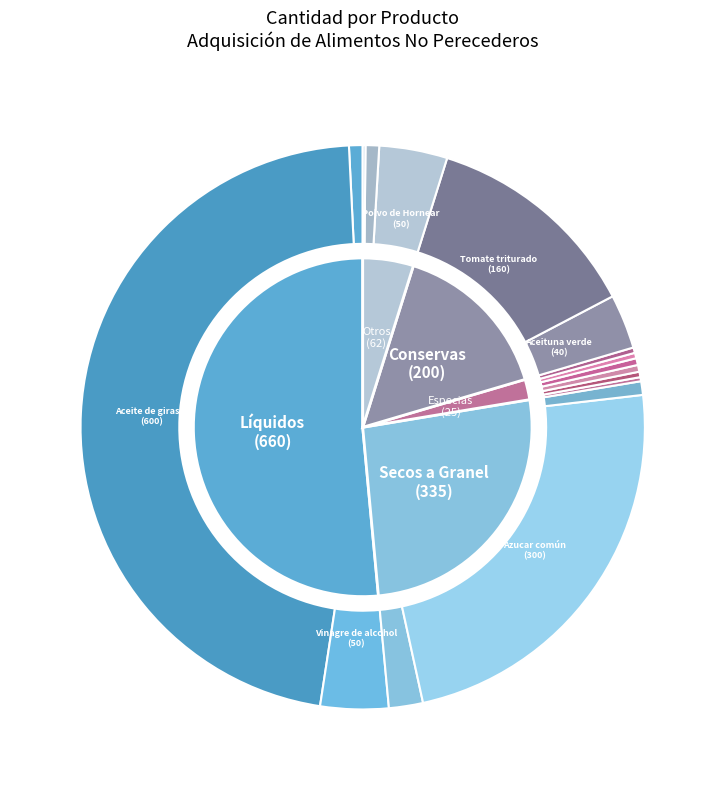

Is there any slice that represents more than half of the pie?

No